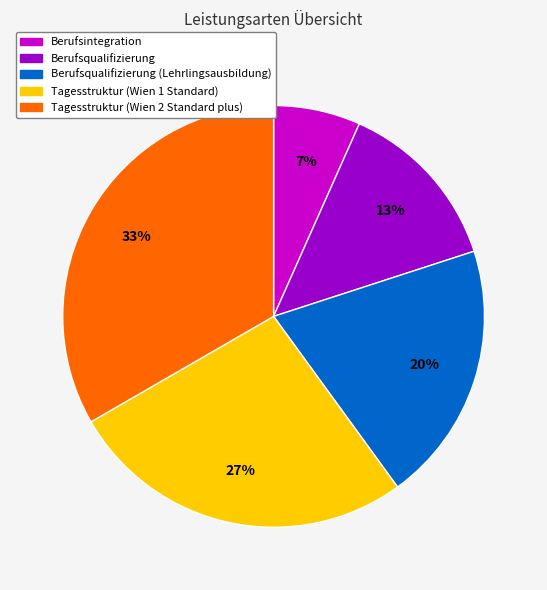

To the nearest percent, what is the average slice percentage?

20%